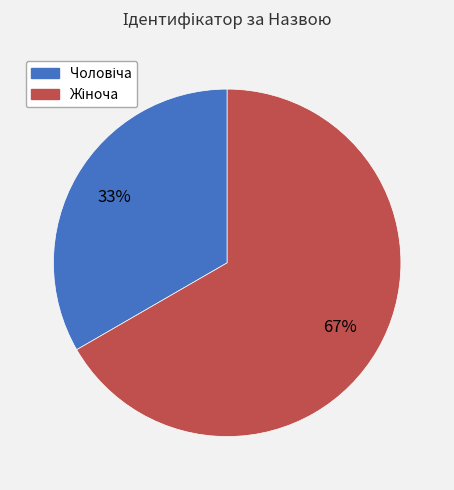

Does any single category account for the majority?

Yes